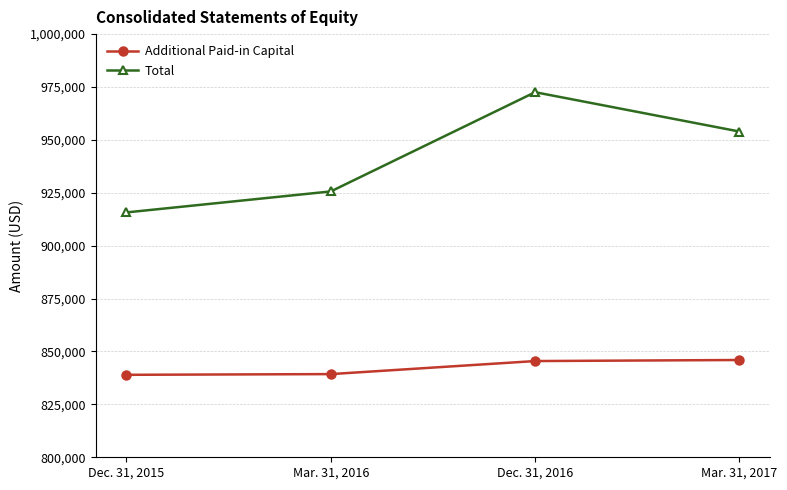

Rank the series at Mar. 31, 2017 from lowest to highest value.

Additional Paid-in Capital, Total